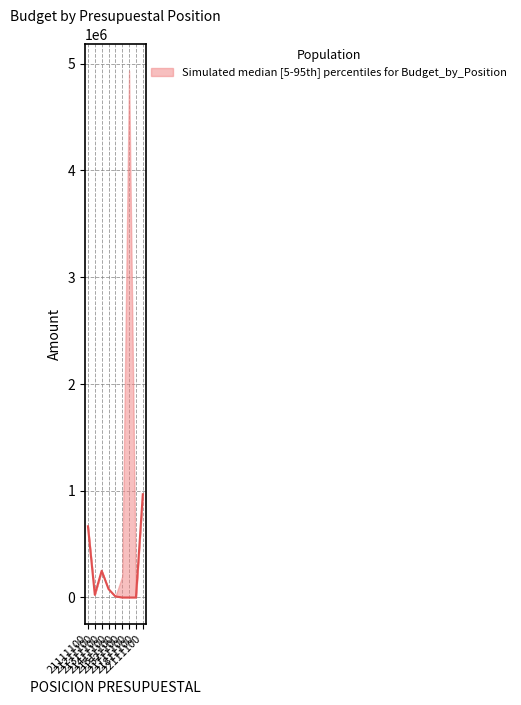

How many positive values are there?

6